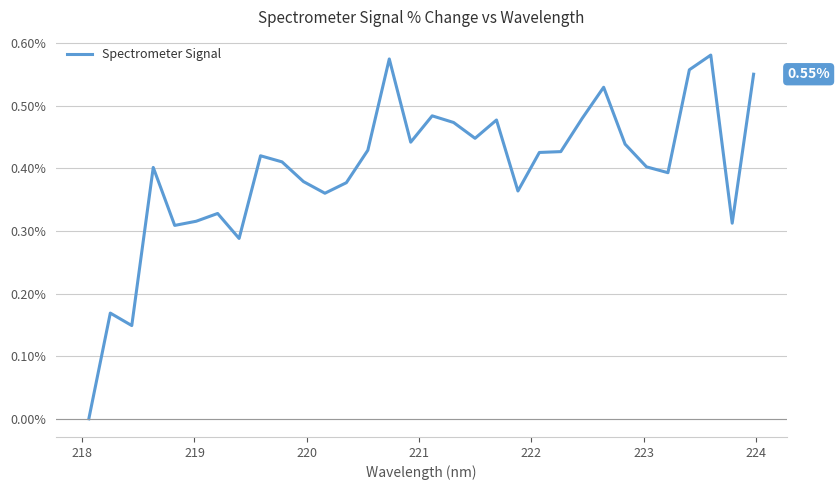

Where is the first local maximum?

218